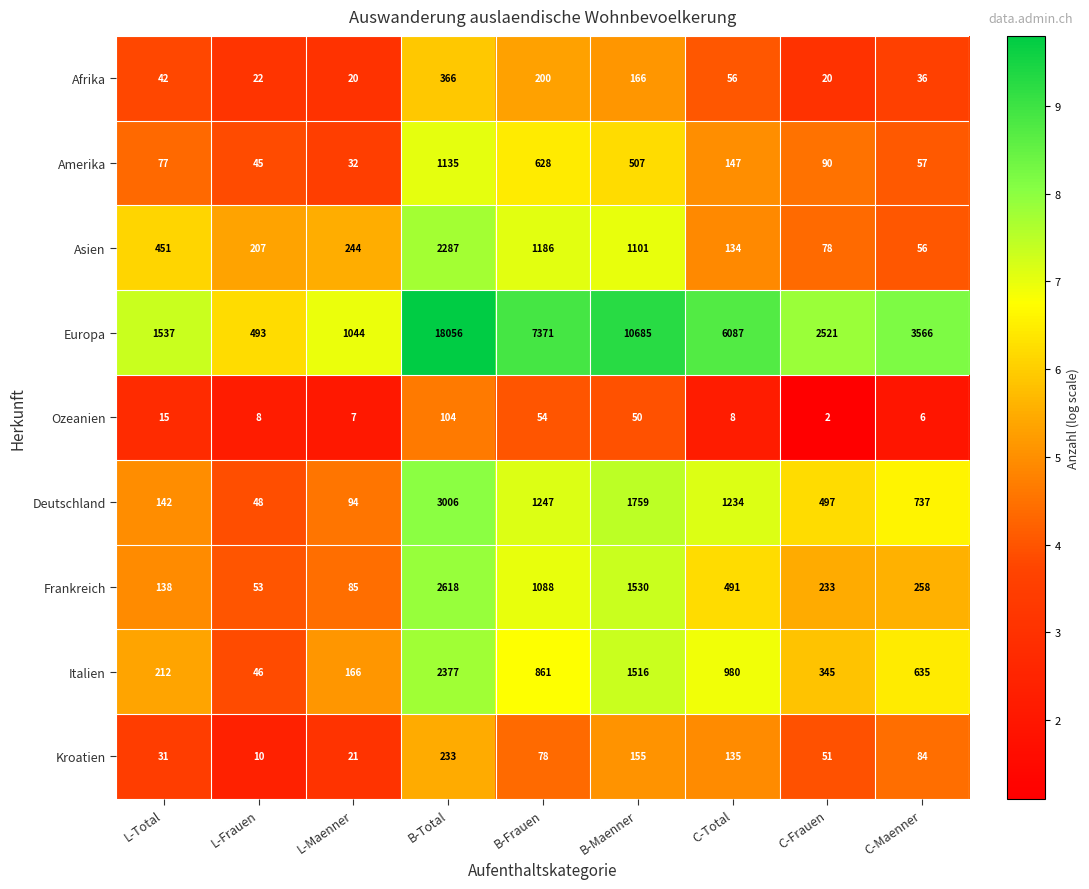

Which series has the largest range (max minus min)?

Europa